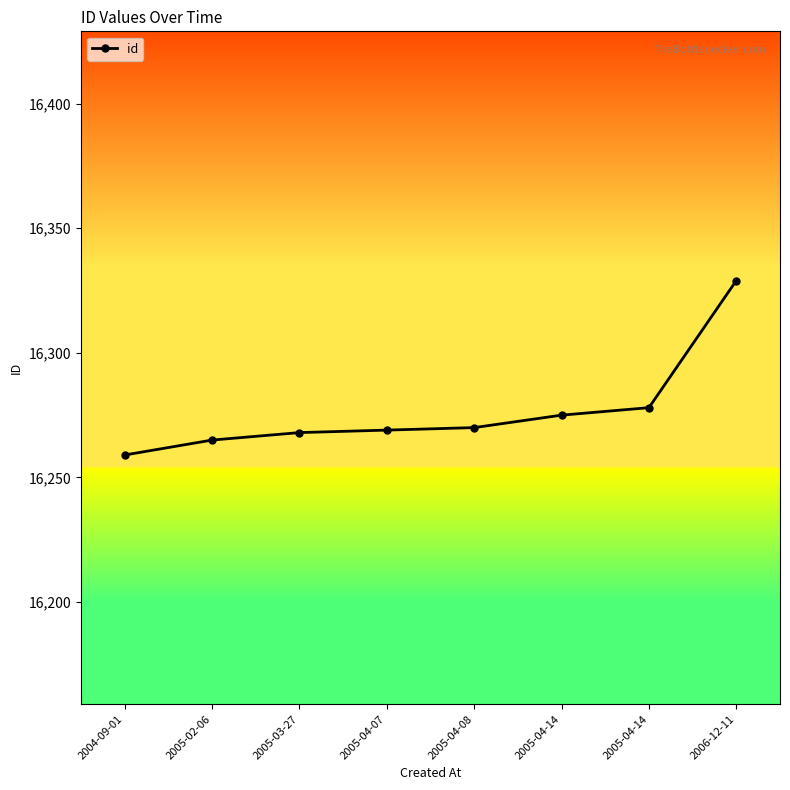

Which category has the lowest value across all series?

2004-09-01